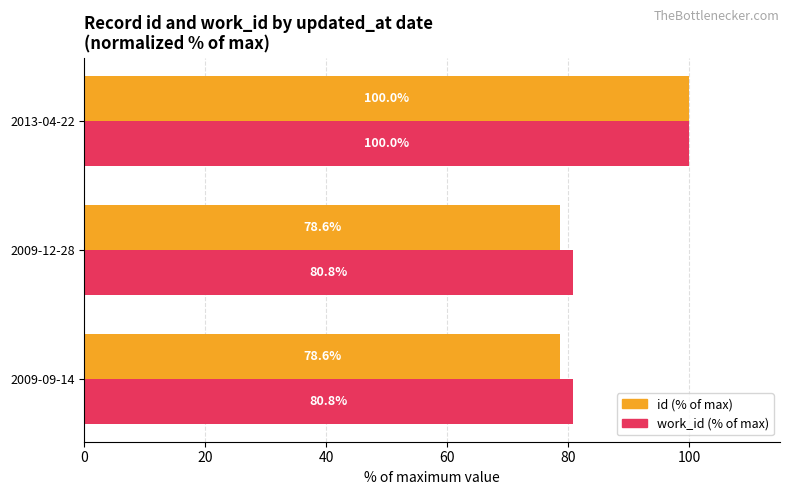

The value of id (% of max) at 2009-09-14 is 110.1. True or false?

False